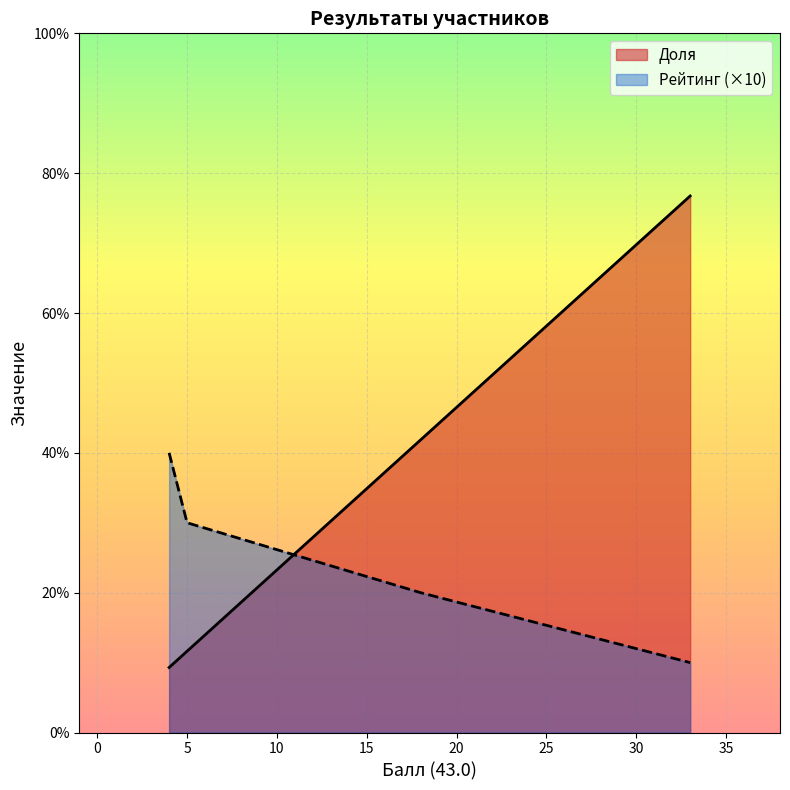

What is the average value of the Доля series?

34.9